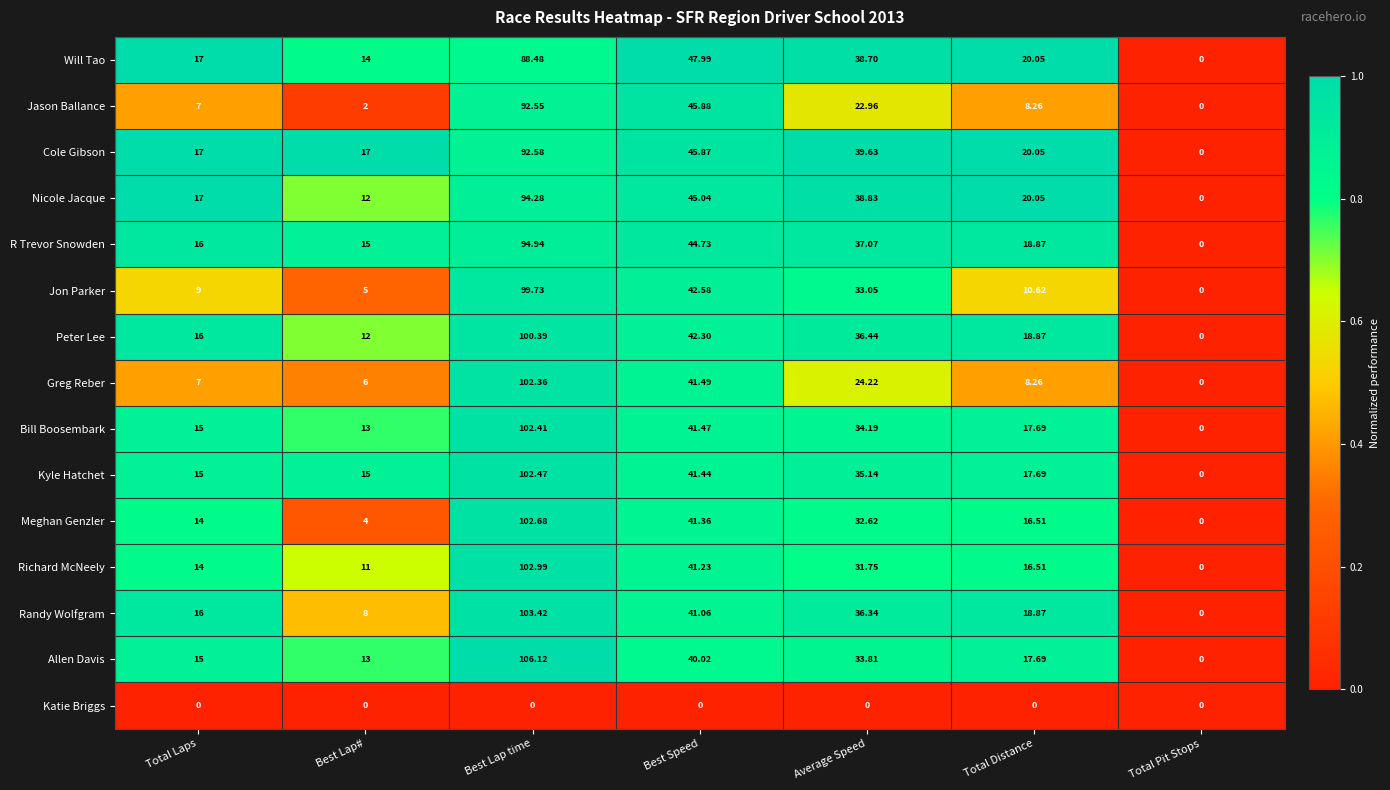

At which label does Jon Parker first exceed 10?

Best Lap time